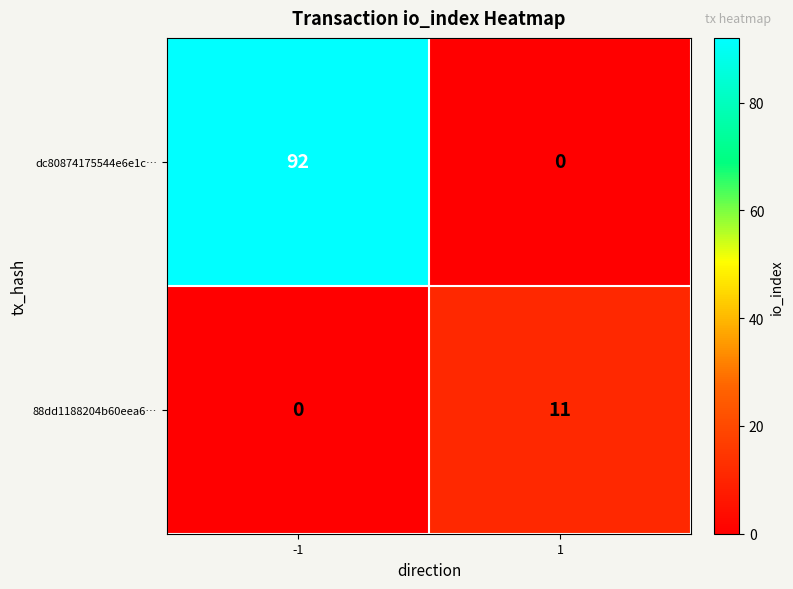

Reading right to left, list all the values displayed in this chart.

dc80874175544e6e1c…: 1=0	-1=92
88dd1188204b60eea6…: 1=11	-1=0